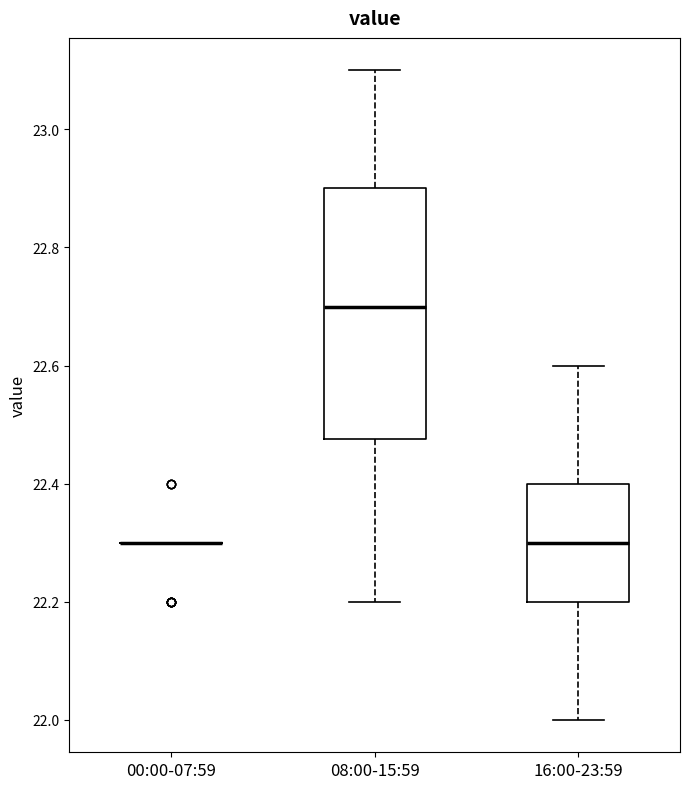

Comparing the boxes themselves (not the whiskers), which one is the tallest?

08:00-15:59